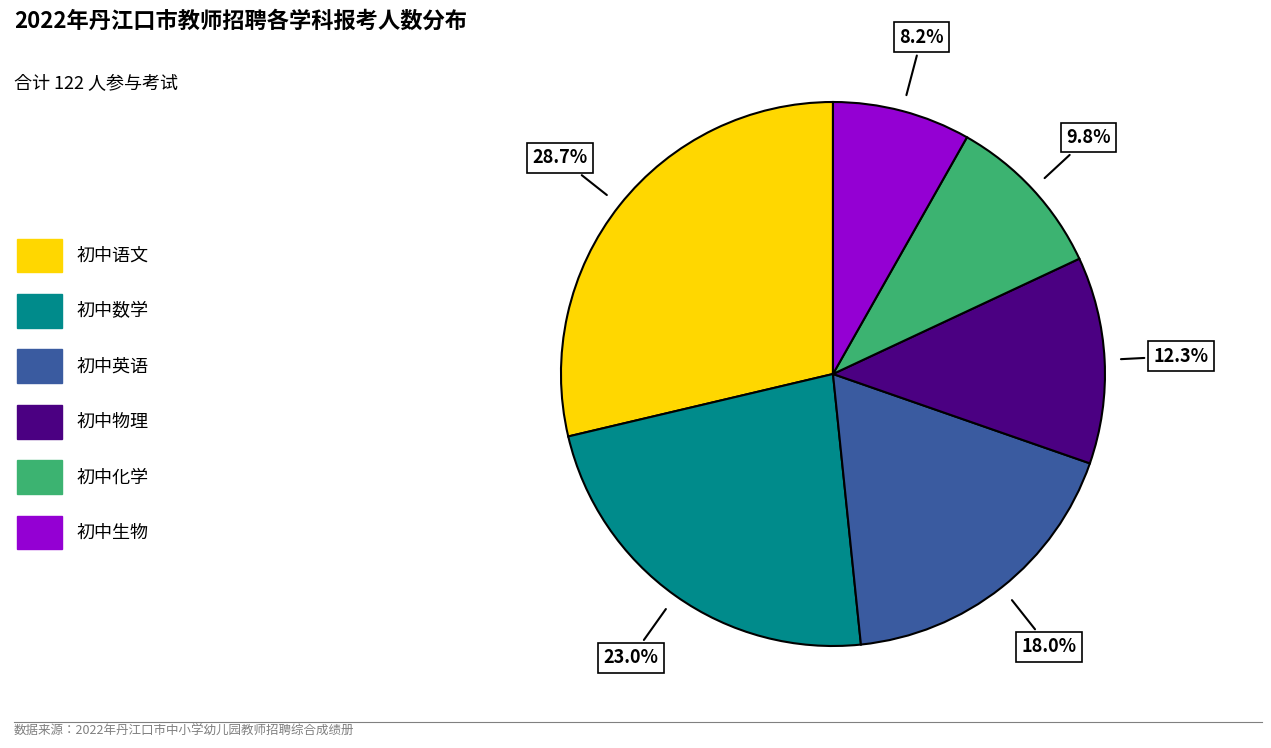

Do 初中生物 and 初中英语 together represent more than half of the pie?

No